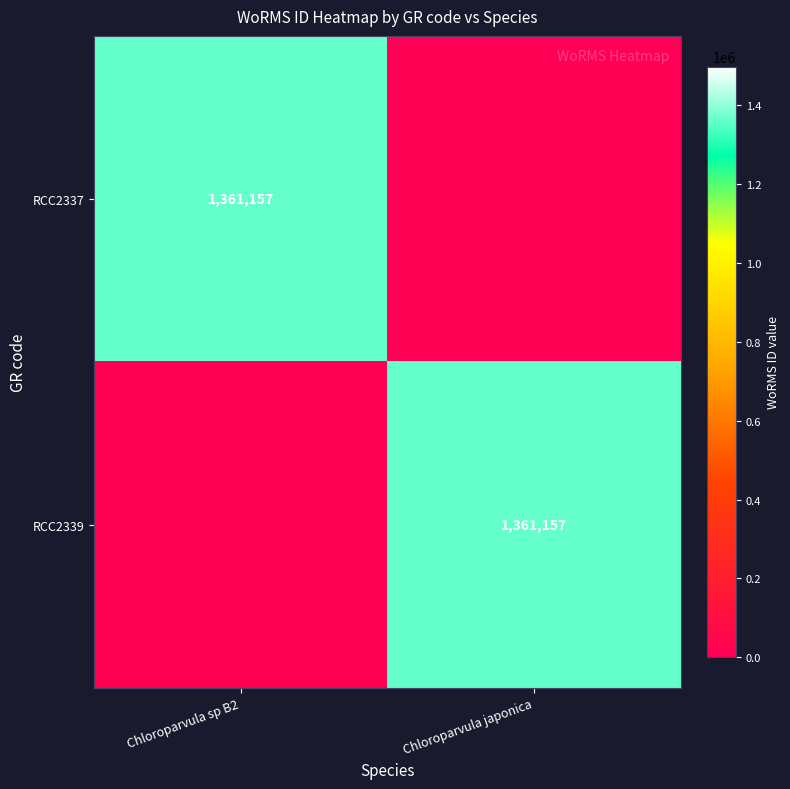

What is the total value across all series at Chloroparvula japonica?

1361157